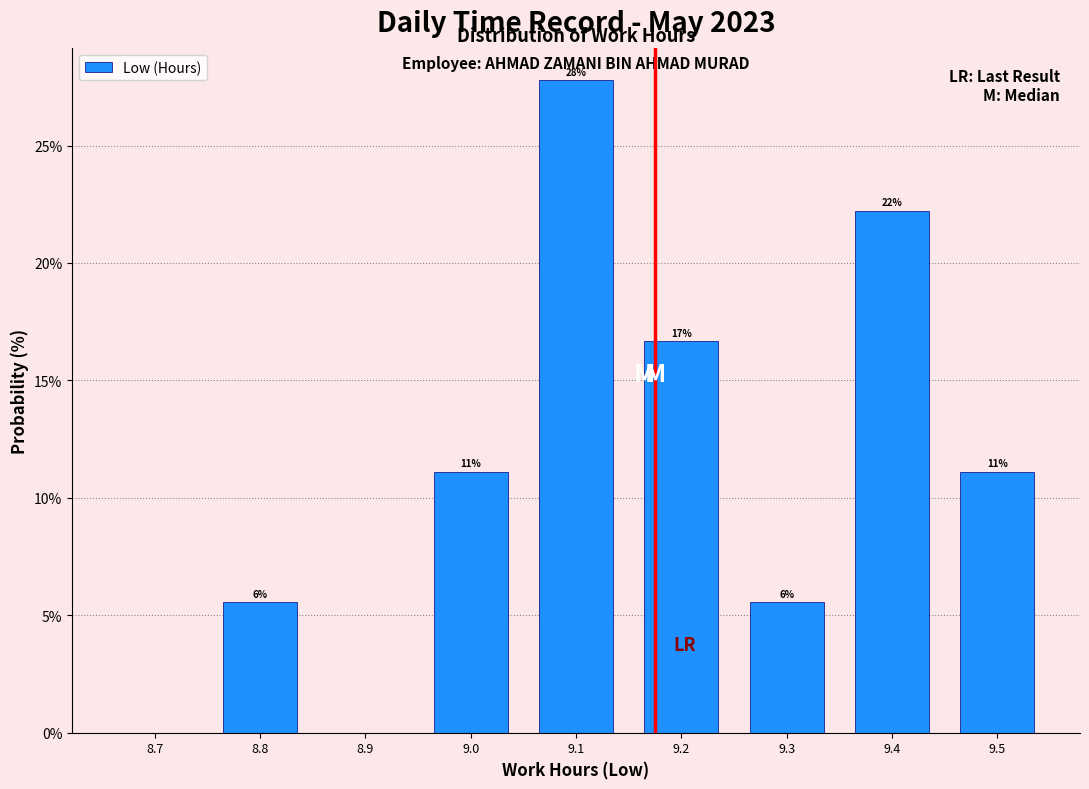

Are the bars horizontal?

No